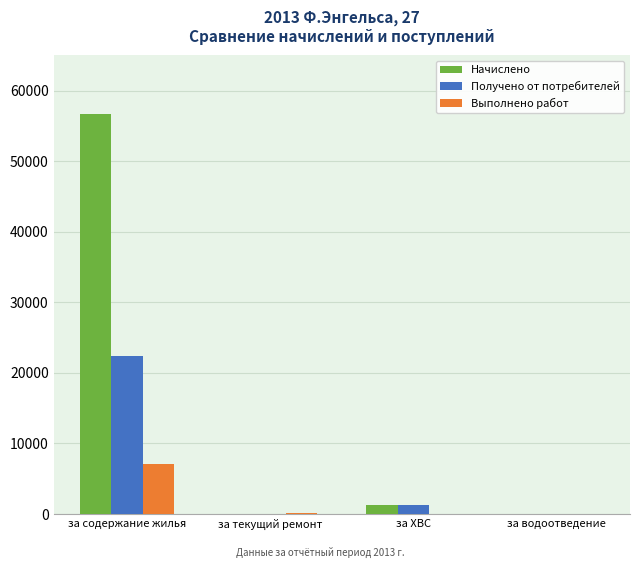

At which category is the sum across all series the highest?

за содержание жилья